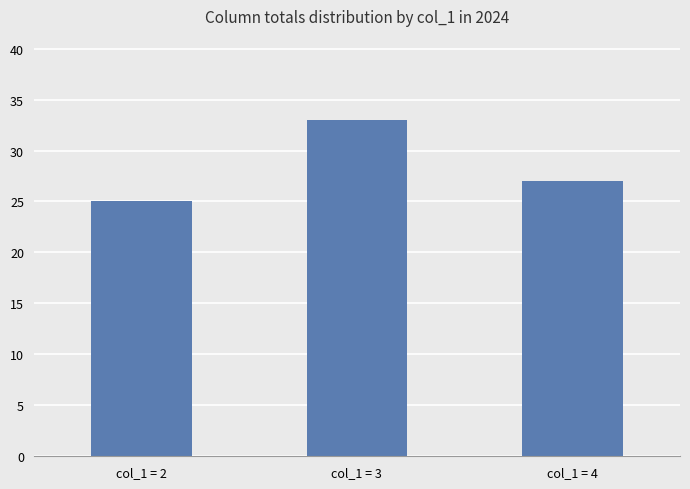

What is the sum of all values?

85